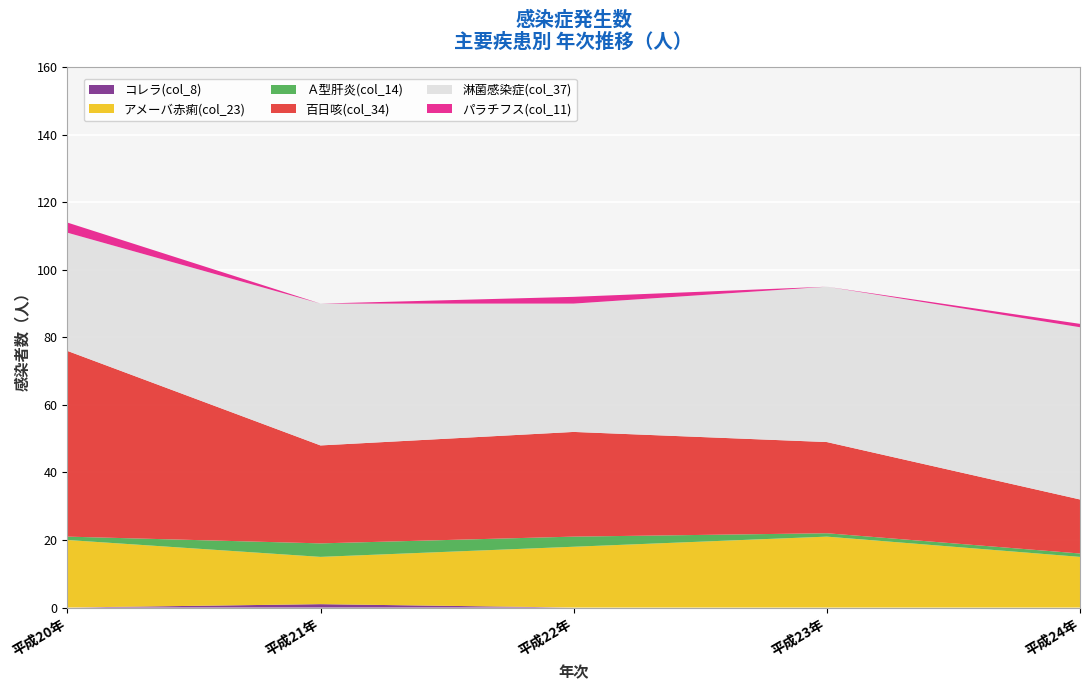

Reading left to right, extract all data points from this chart.

コレラ(col_8): 平成20年=0	平成21年=1	平成22年=0	平成23年=0	平成24年=0
アメーバ赤痢(col_23): 平成20年=20	平成21年=14	平成22年=18	平成23年=21	平成24年=15
Ａ型肝炎(col_14): 平成20年=1	平成21年=4	平成22年=3	平成23年=1	平成24年=1
百日咳(col_34): 平成20年=55	平成21年=29	平成22年=31	平成23年=27	平成24年=16
淋菌感染症(col_37): 平成20年=35	平成21年=42	平成22年=38	平成23年=46	平成24年=51
パラチフス(col_11): 平成20年=3	平成21年=0	平成22年=2	平成23年=0	平成24年=1